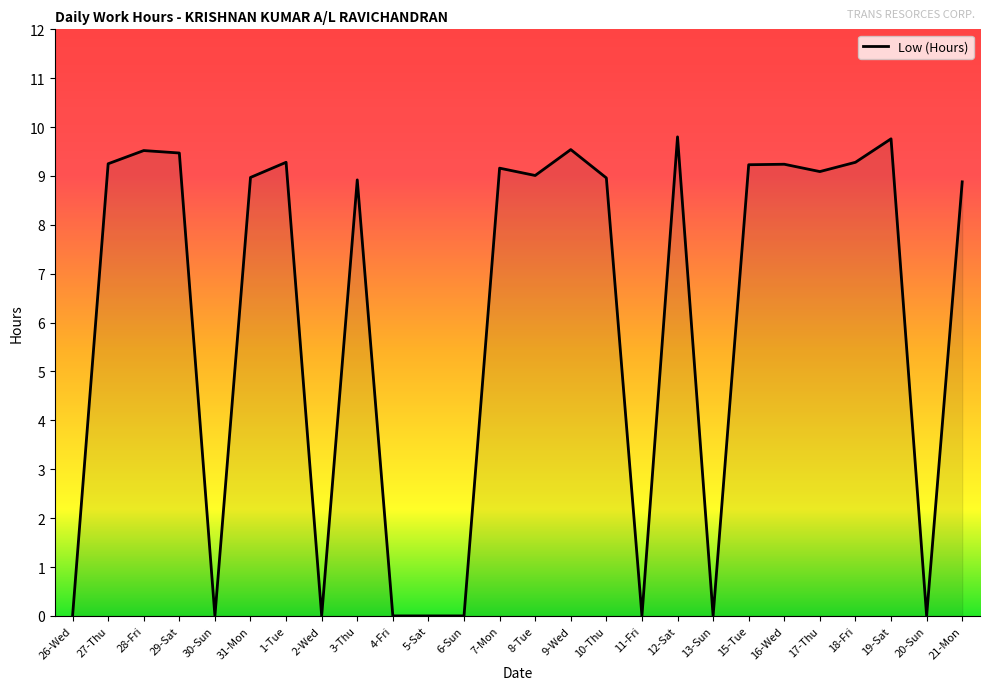

The chart shows a value of 9.0 at 31-Mon. True or false?

True